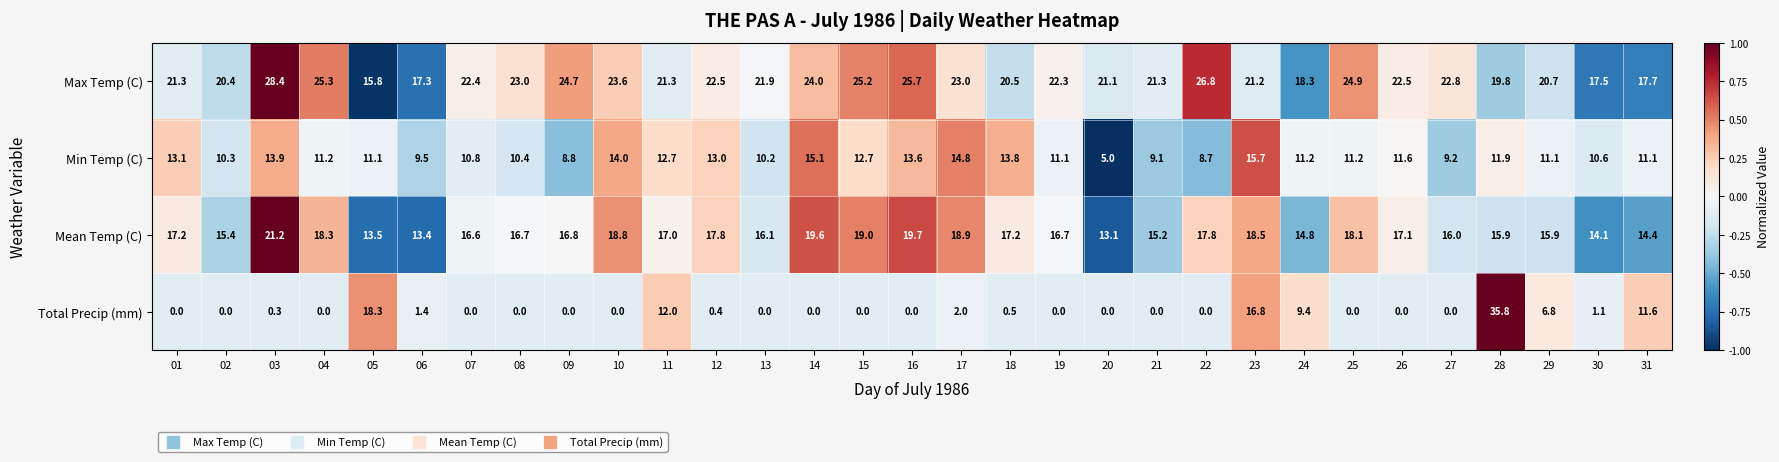

What is the spread (max minus min) of values at 15?

25.2